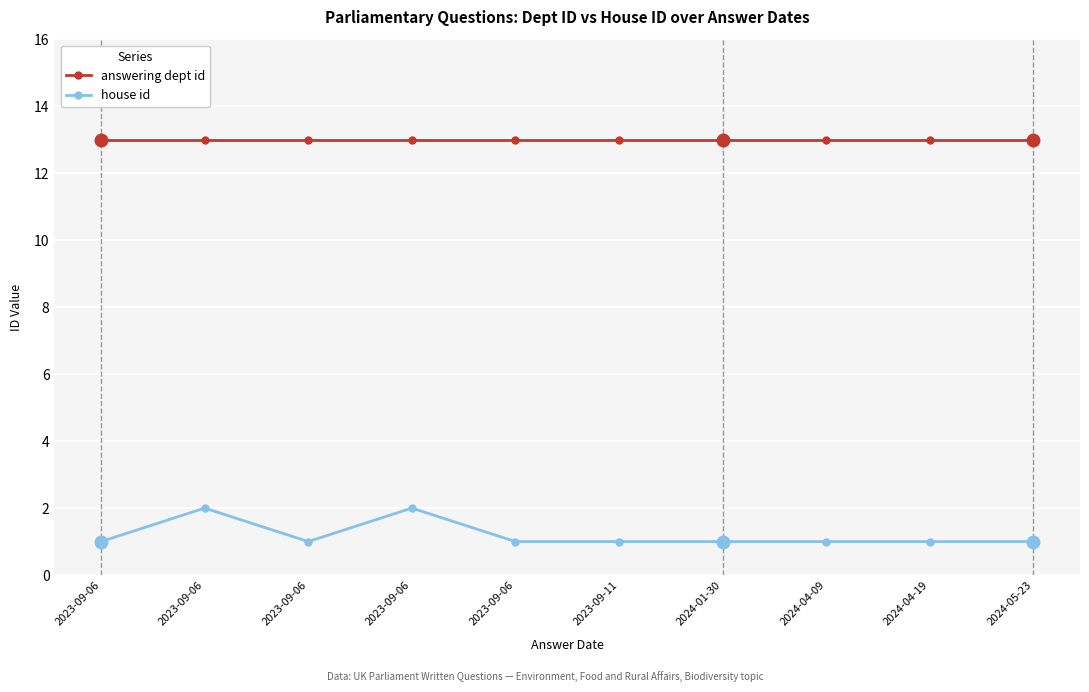

At which label is house id closest to 1?

2023-09-06